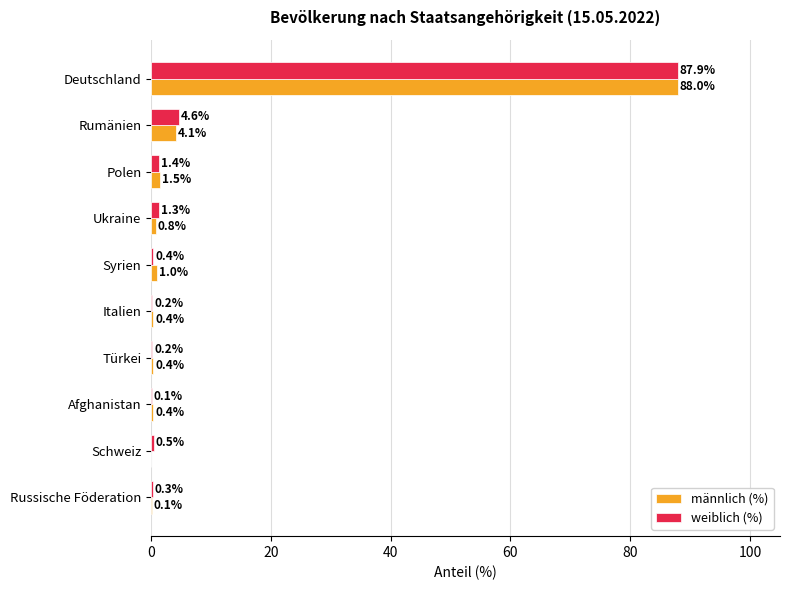

What is the sum of the männlich (%) values at Ukraine and Schweiz?

0.8